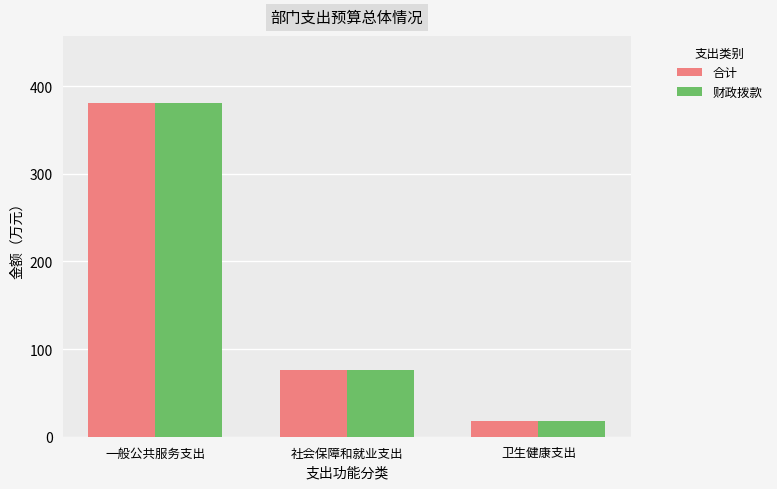

The 合计 series shows 209.1 at 一般公共服务支出. True or false?

False